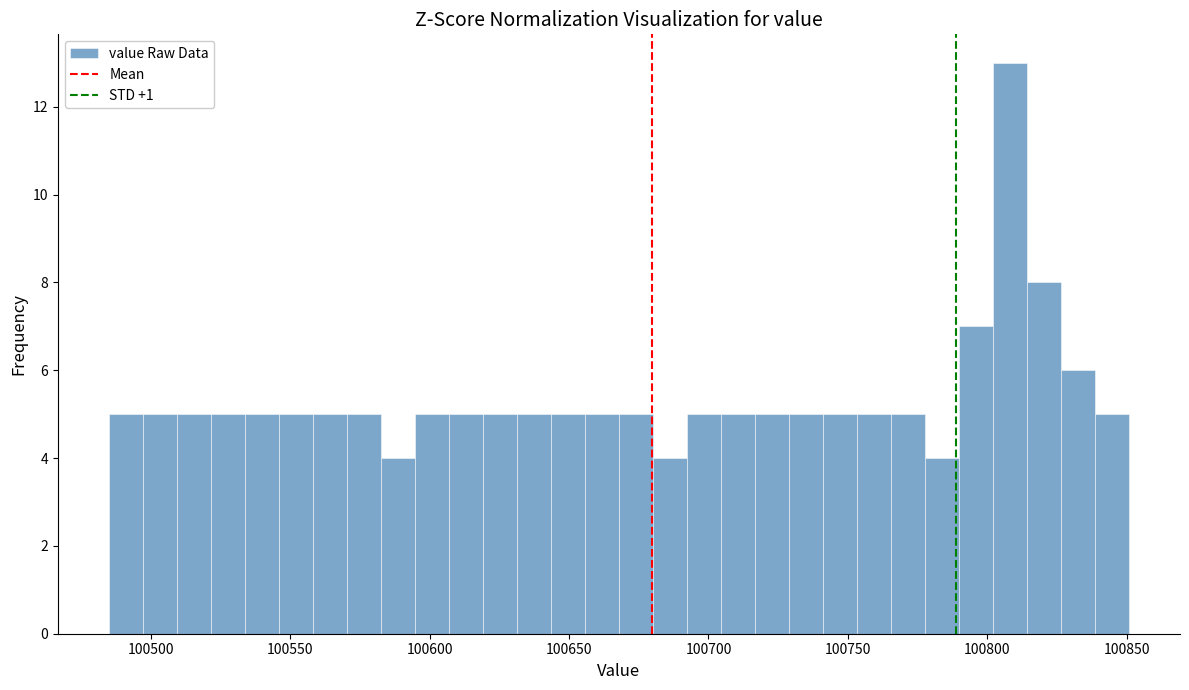

Around what value on the x-axis is the tallest bar? Give the approximate position of its centre, as read against the axis.

100810